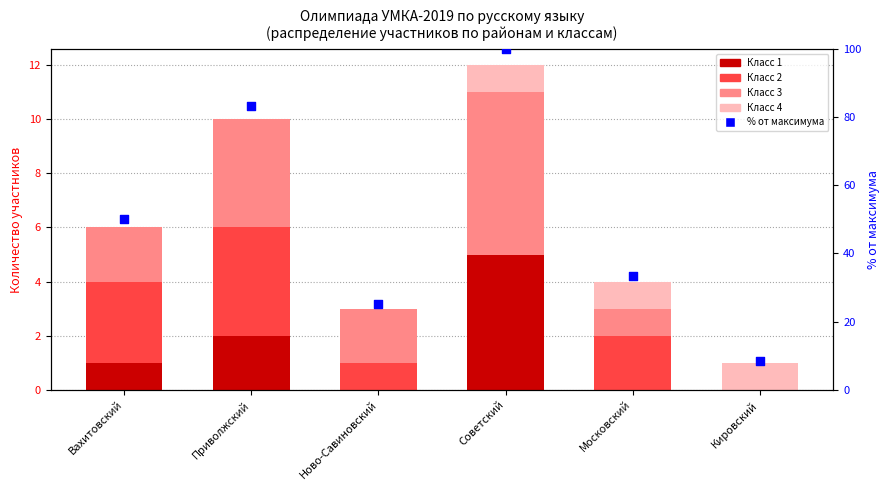

Which series reaches the minimum Y coordinate?

Класс 1